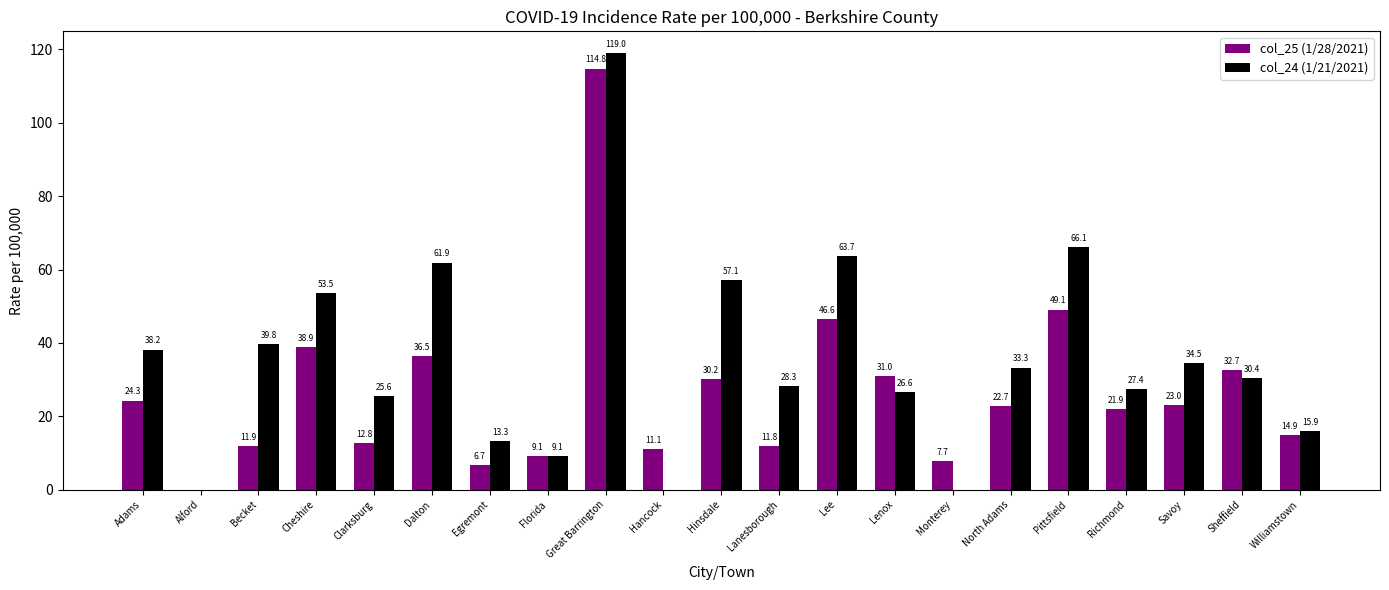

What is the sum of all col_25 (1/28/2021) values?

557.7